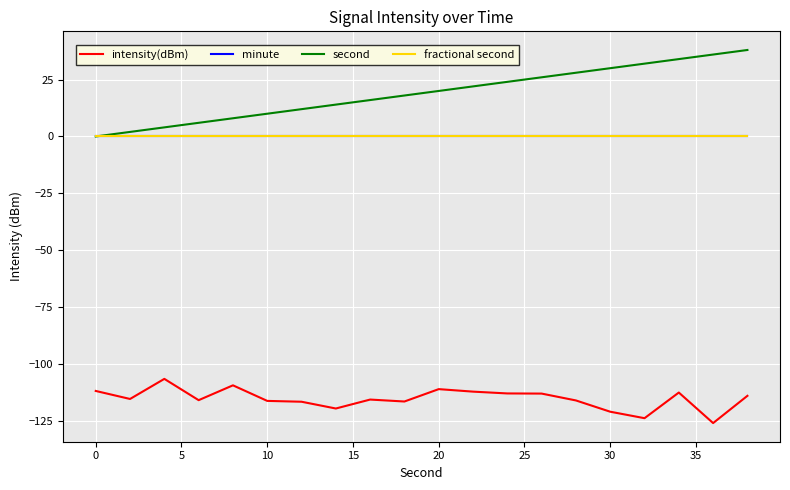

Is this an area chart (filled region under the line)?

No